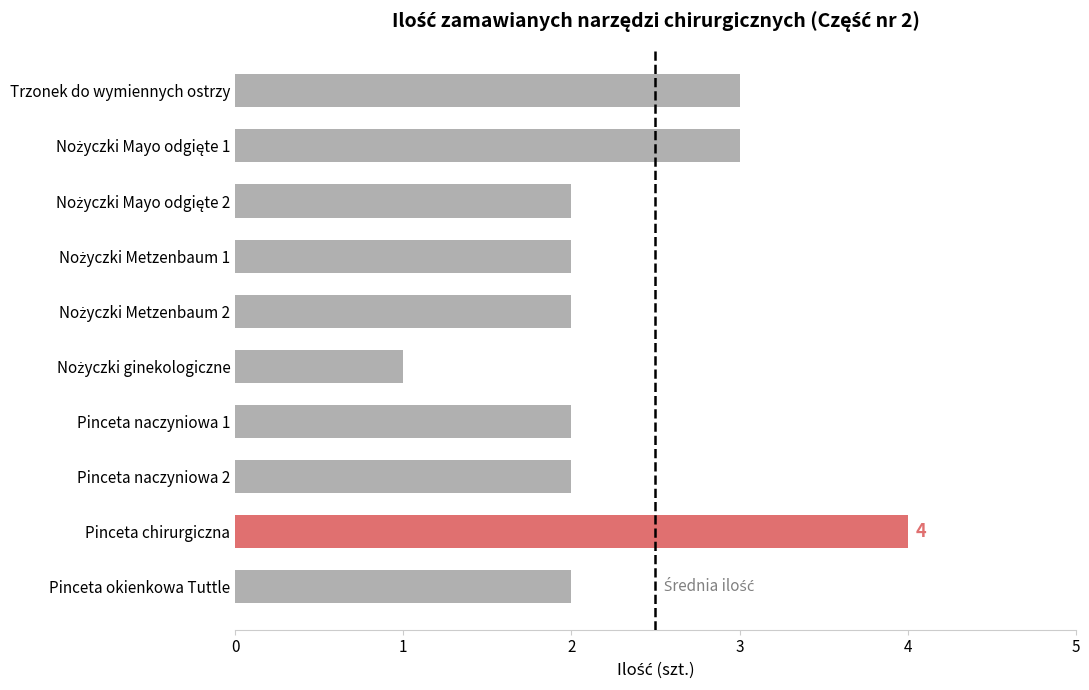

Reading bottom to top, transcribe all the data shown in this chart.

2	4	2	2	1	2	2	2	3	3